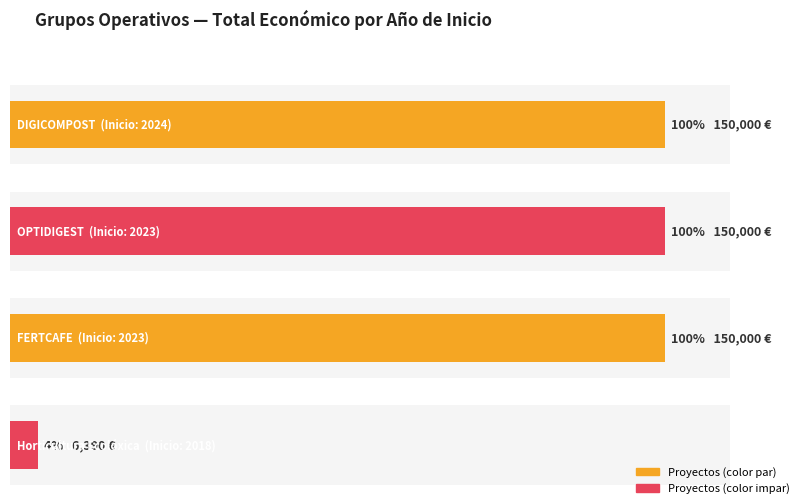

At which category does the chart reach its peak across all series?

2024